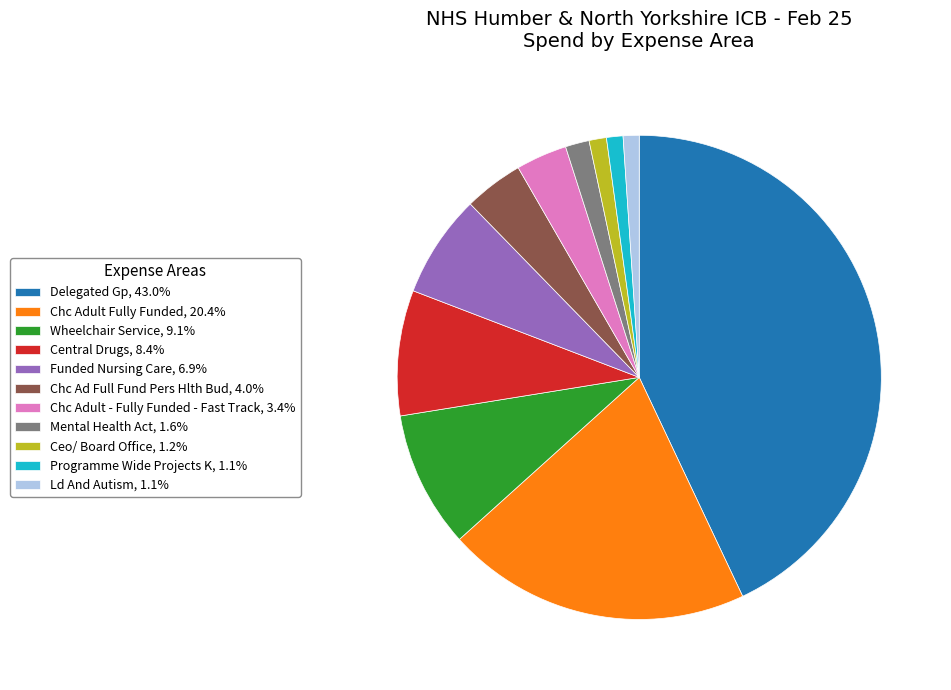

Is there a majority slice in this chart?

No